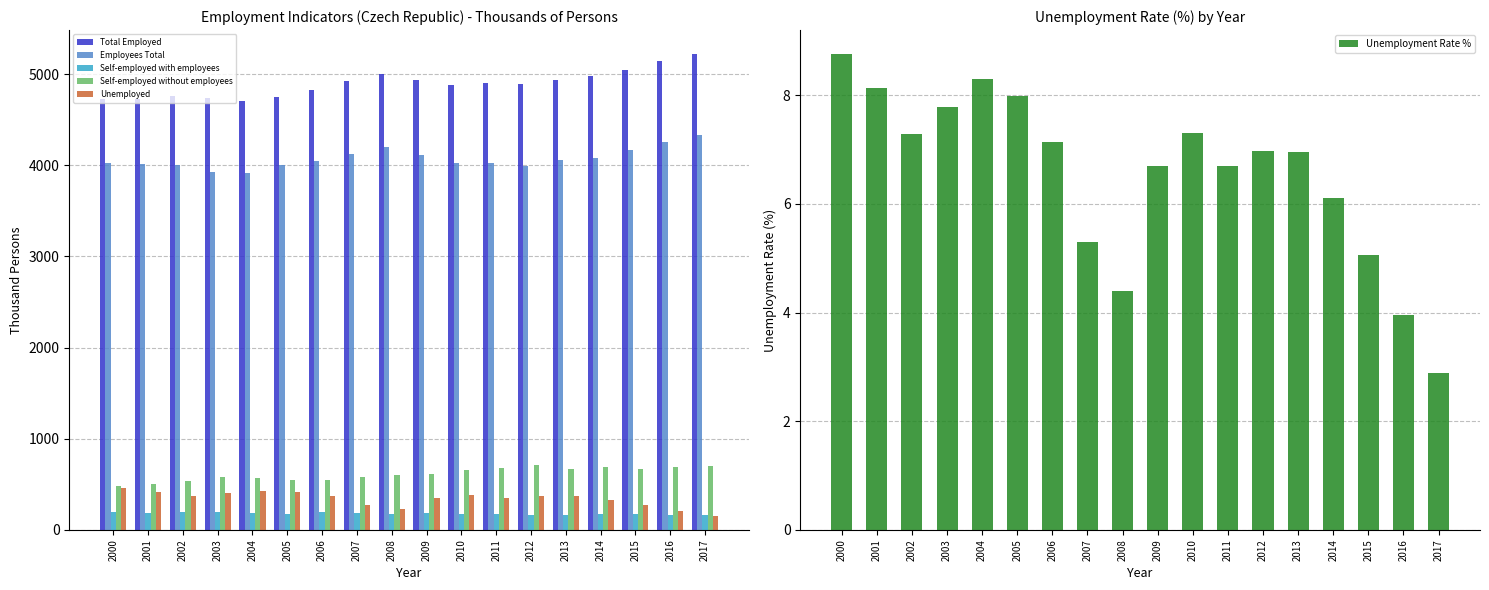

Which series has the largest total across all categories?

Total Employed